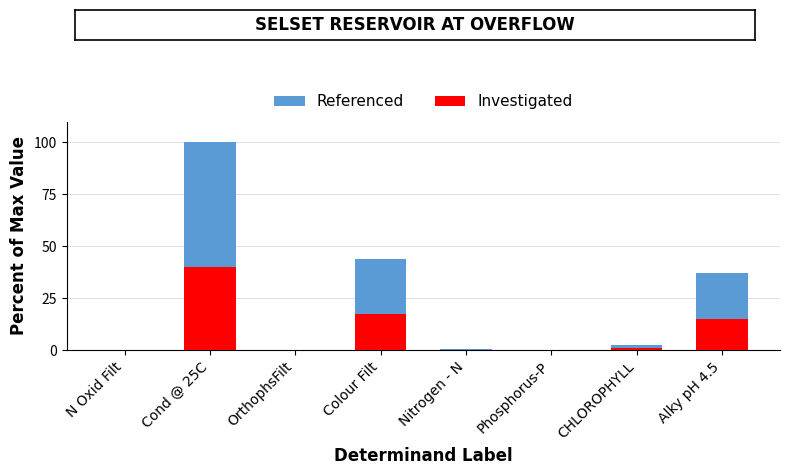

Reading right to left, what are all the values shown in this chart?

Referenced: 37.2	2.6	0.0	0.4	43.8	0.0	100.0	0.1
Investigated: 14.9	1.1	0.0	0.2	17.5	0.0	40.0	0.1